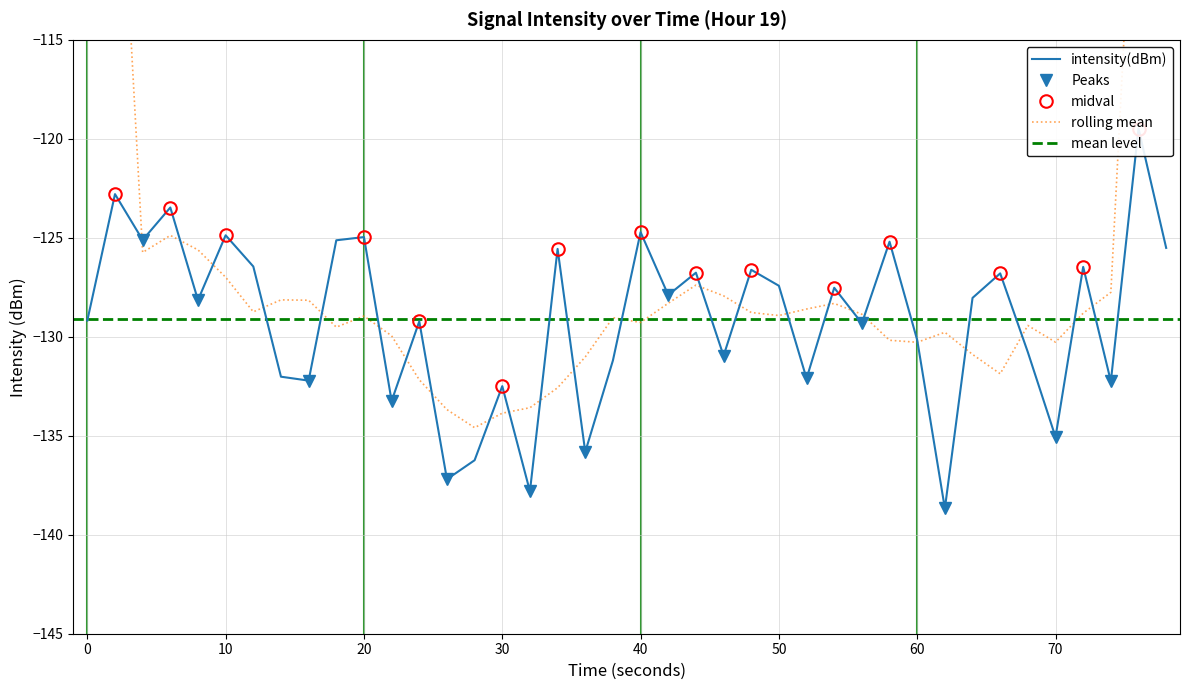

How many interior local peaks (higher than both neighbors) does the data have?

15